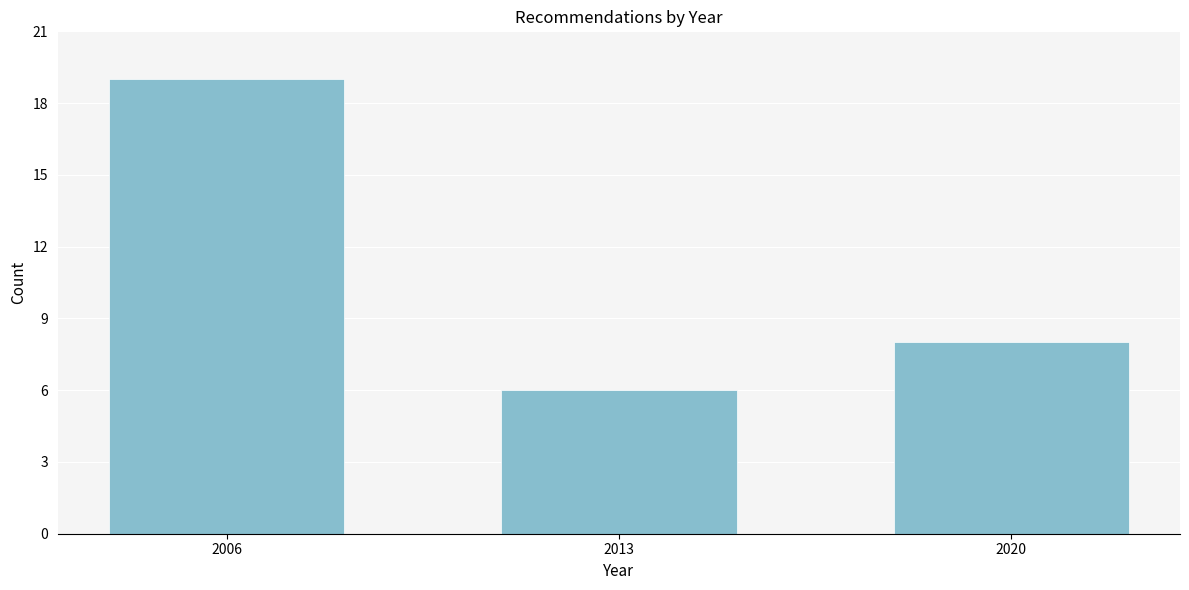

Reading right to left, list all the values displayed in this chart.

8	6	19